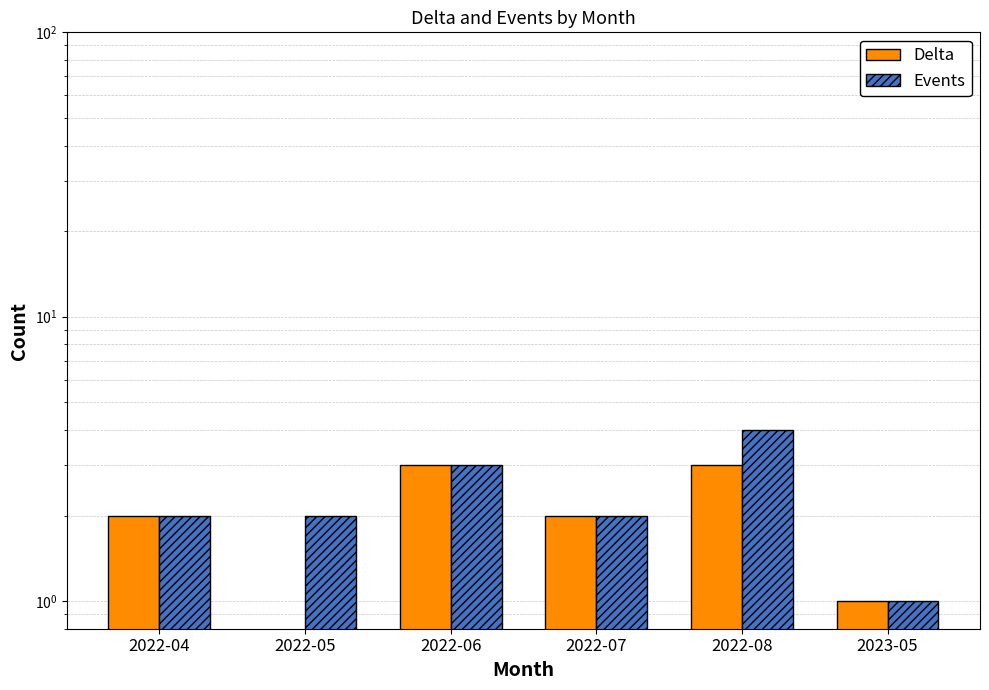

Reading left to right, extract all data points from this chart.

Delta: 2	0	3	2	3	1
Events: 2	2	3	2	4	1